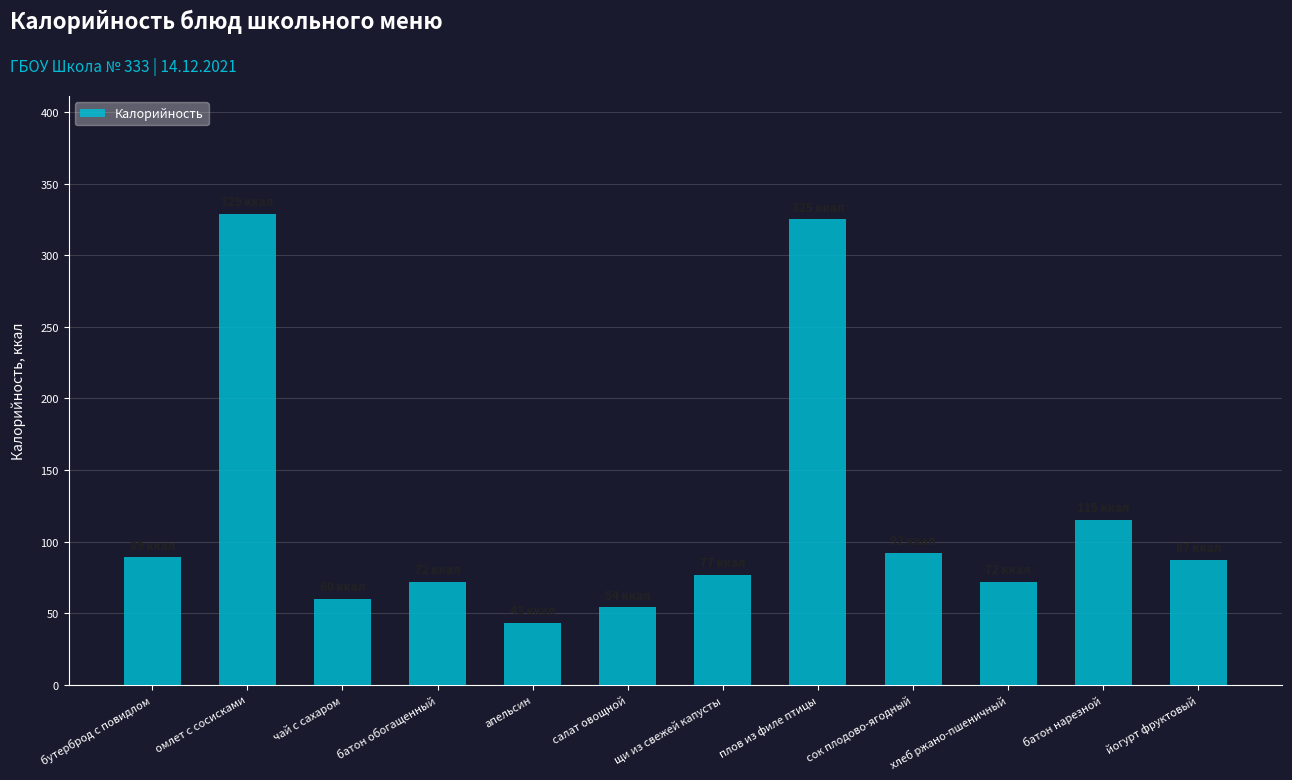

At which label is the value closest to 186?

батон нарезной